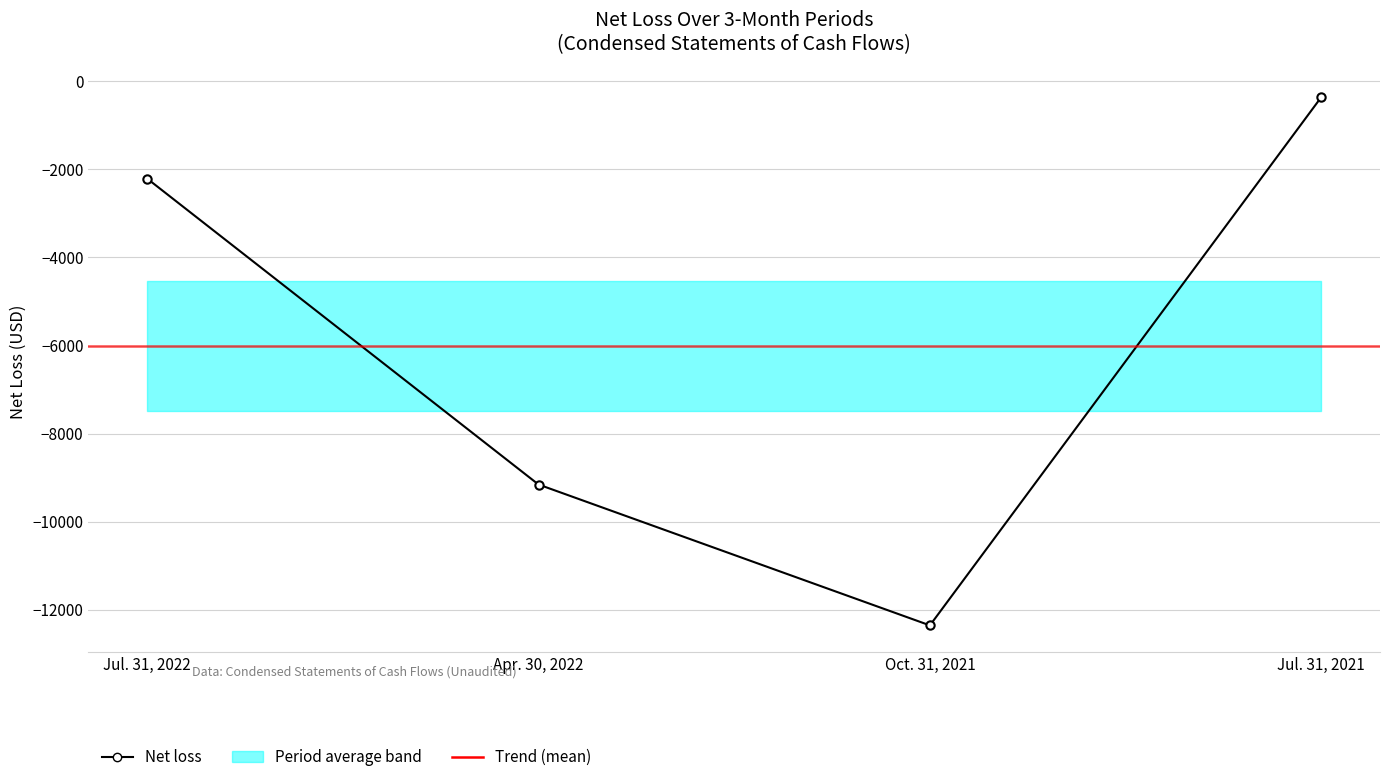

How many values exceed -2207?

1